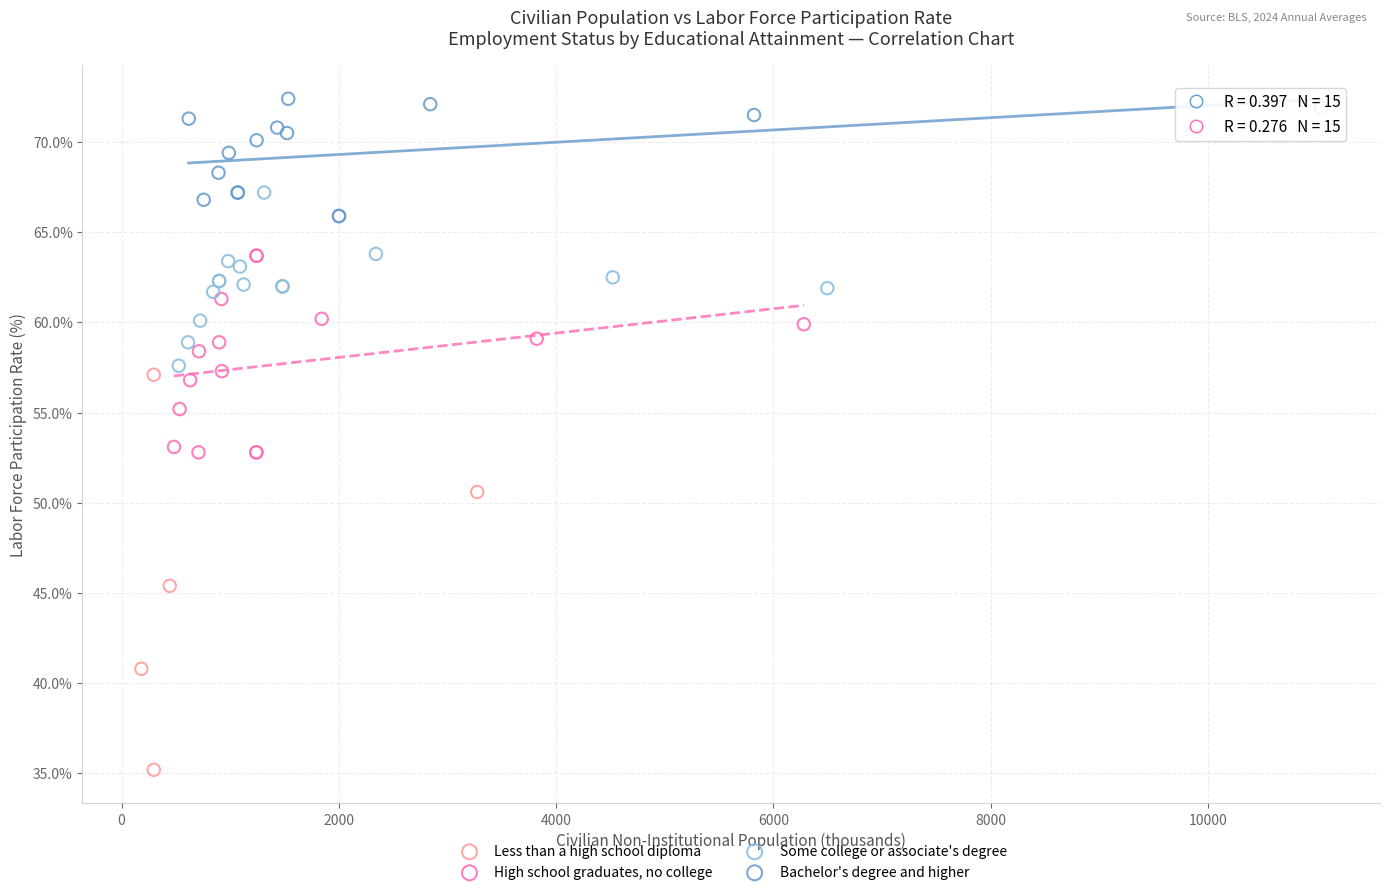

Which series has the widest spread of Y values?

Less than a high school diploma